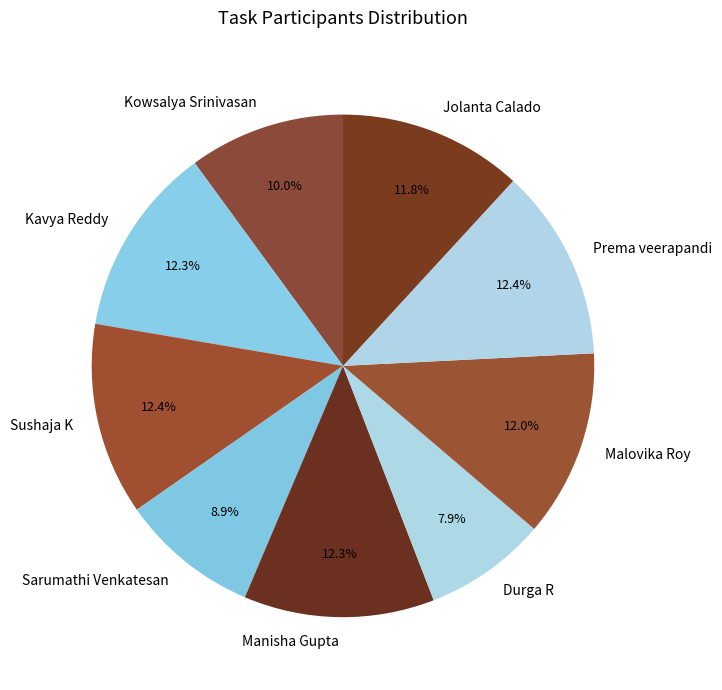

Which category has the smallest portion of the pie?

Durga R